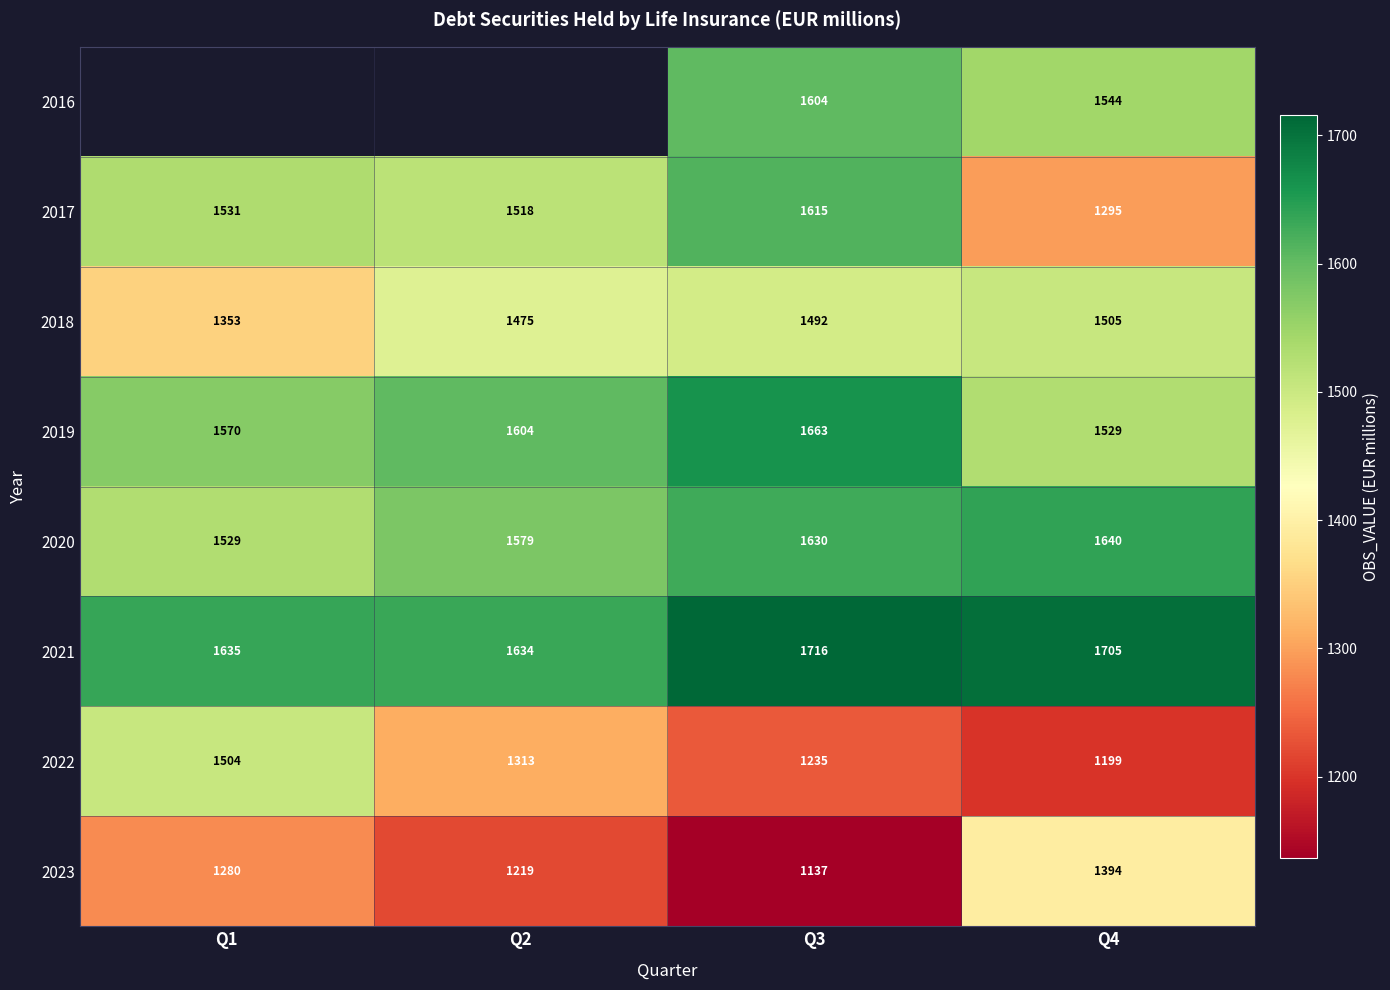

Is the value of 2017 at Q4 greater than the value of 2018 at Q4?

No